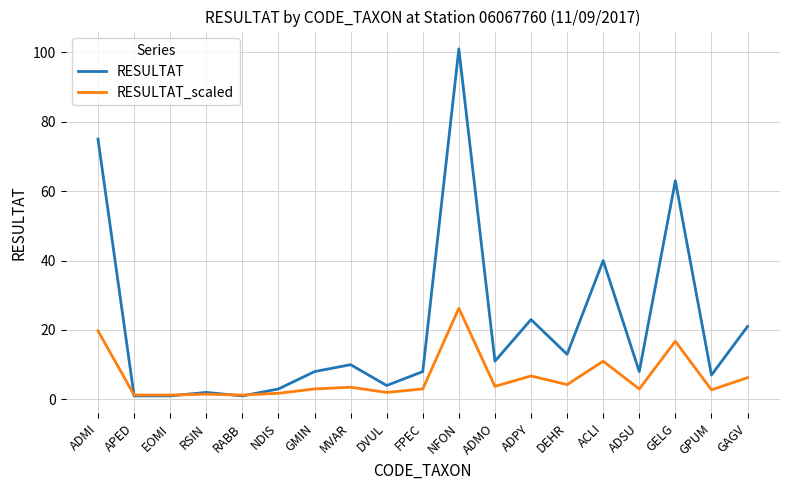

What position from the right is ADSU?

4